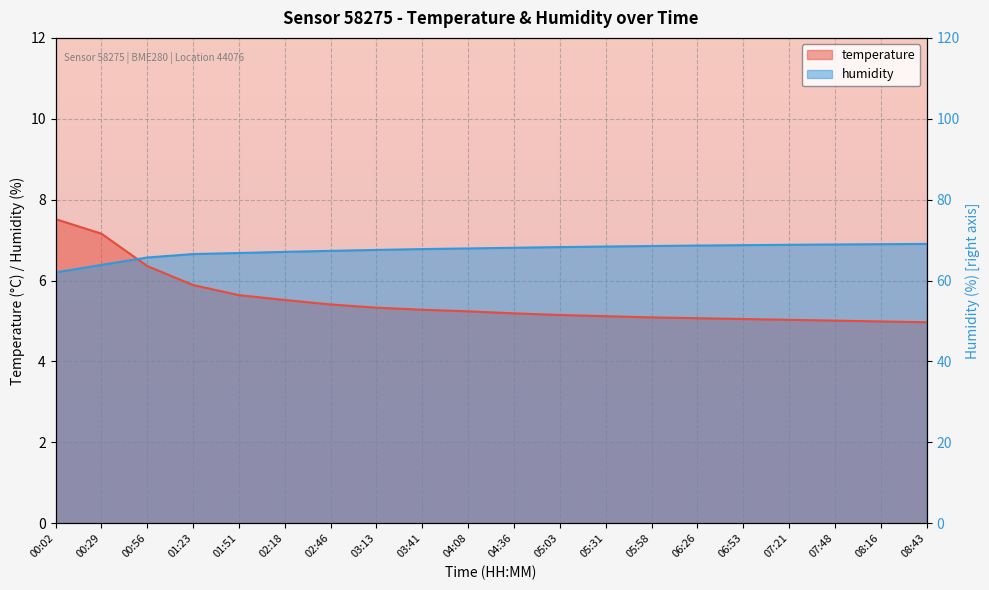

Rank the series at 04:08 from highest to lowest value.

humidity, temperature